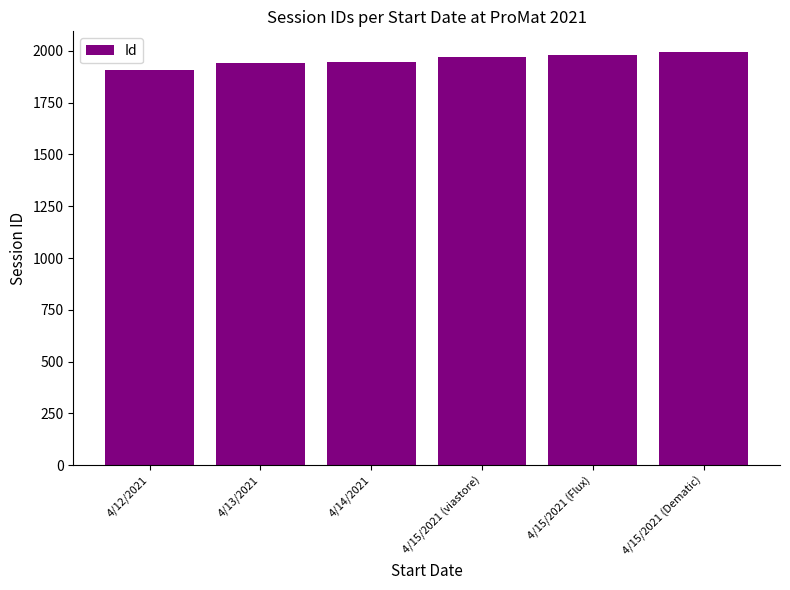

What is the sum of the values at 4/15/2021 (Flux) and 4/15/2021 (viastore)?

3951